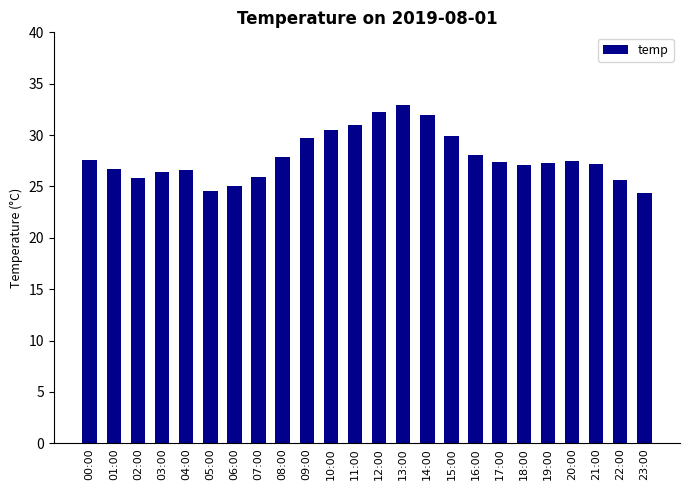

What is the label of the 13th bar from the right?

11:00